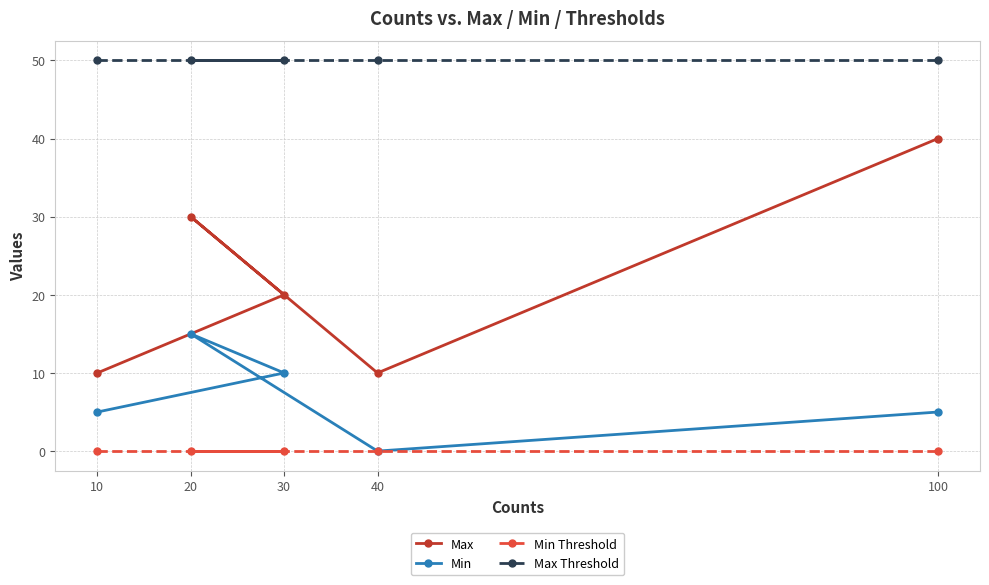

Reading left to right, transcribe all the data shown in this chart.

Max: 10=10	20=30	30=20	40=10	100=40
Min: 10=5	20=15	30=10	40=0	100=5
Min Threshold: 10=0	20=0	30=0	40=0	100=0
Max Threshold: 10=50	20=50	30=50	40=50	100=50